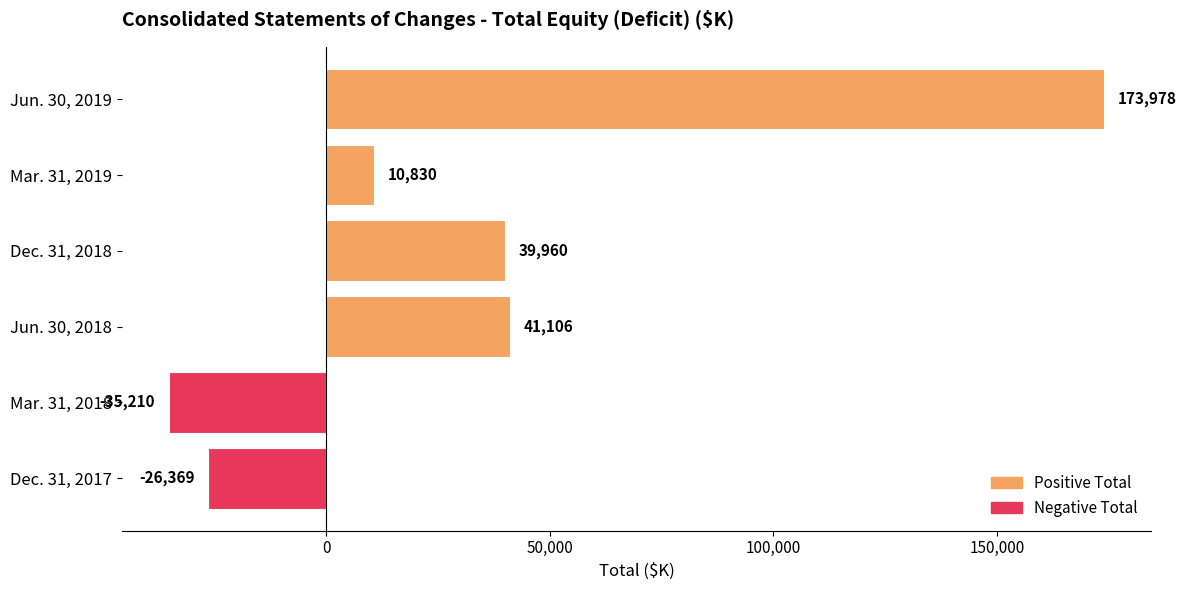

What is the sum of all values?

204295